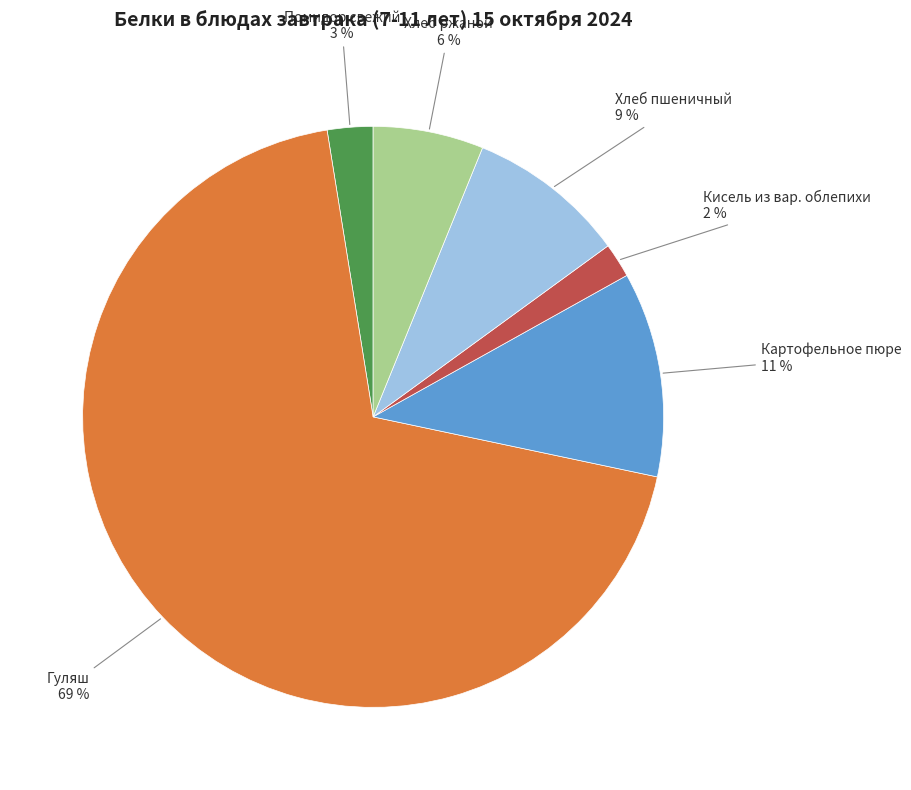

To the nearest percent, what is the difference between the largest and smallest slice percentages?

67%